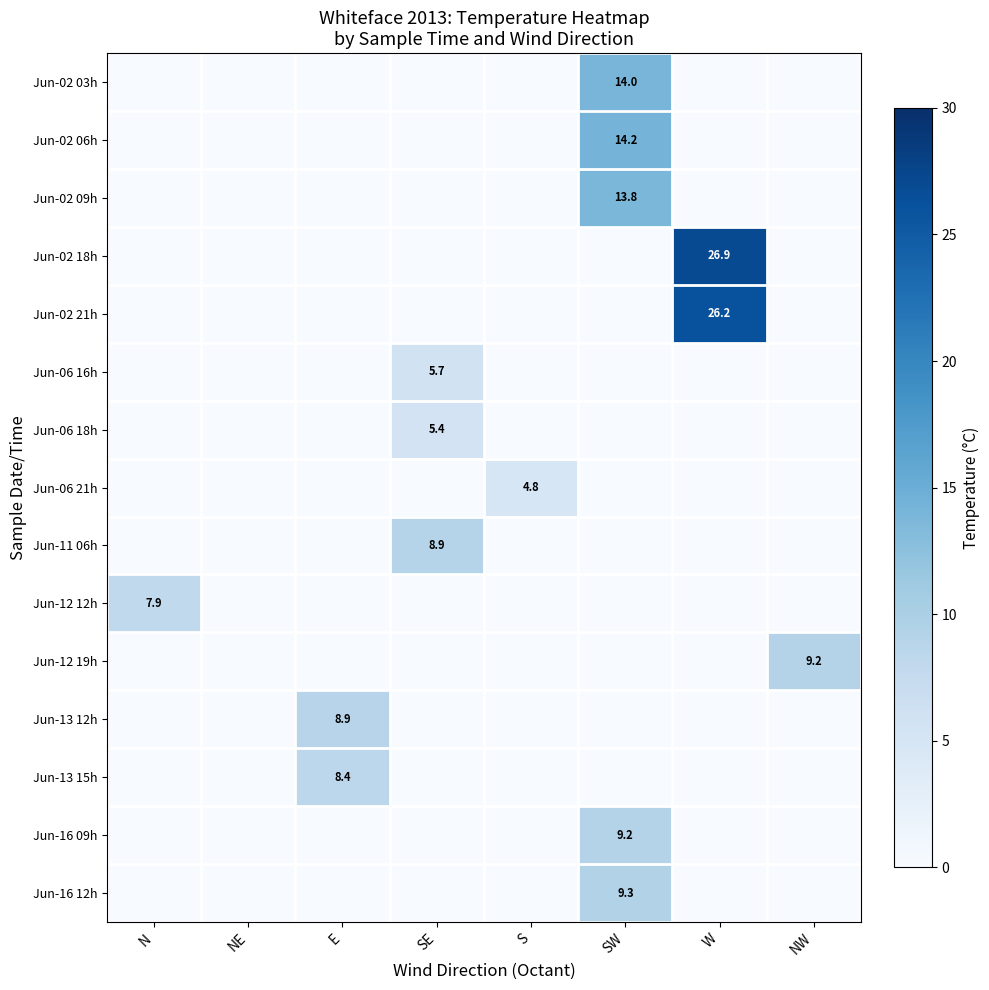

Is it true that Jun-02 18h equals 26.9 at W?

True